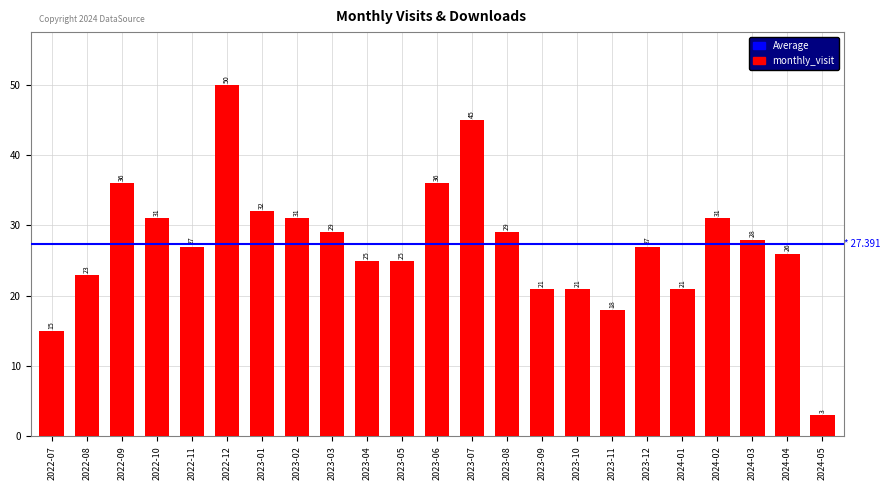

What position from the left is 2022-11?

5